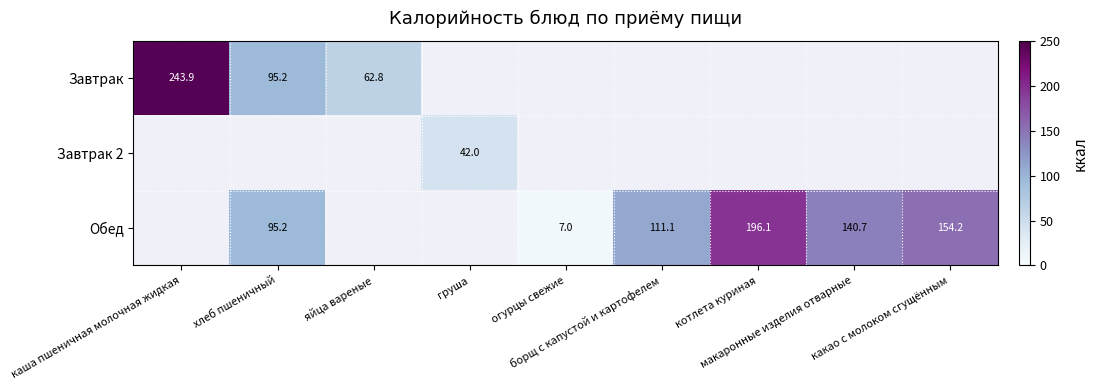

Is the value of Завтрак 2 at хлеб пшеничный greater than the value of Завтрак at какао с молоком сгущённым?

No